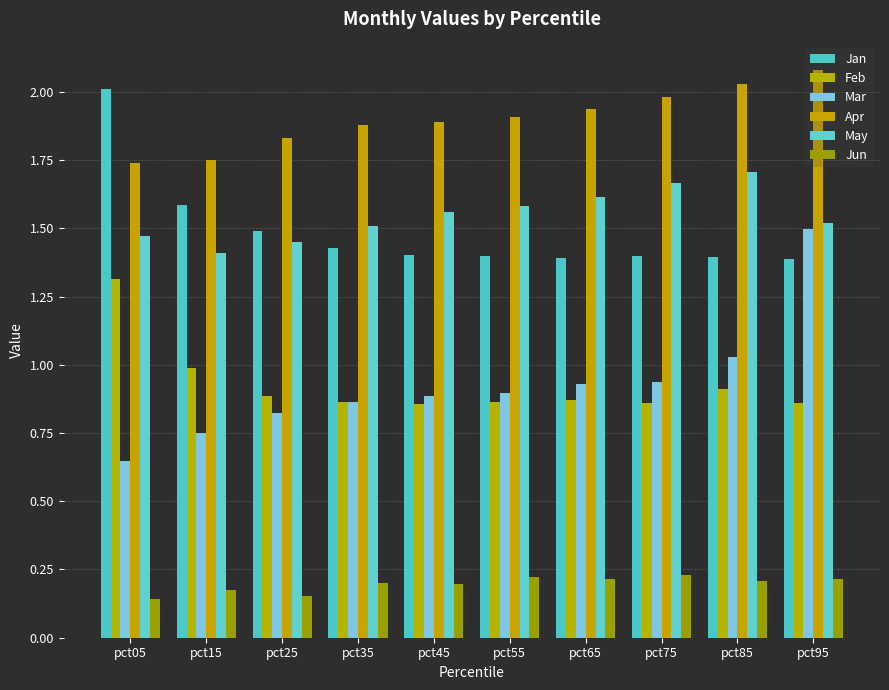

At which category is the sum across all series the highest?

pct95